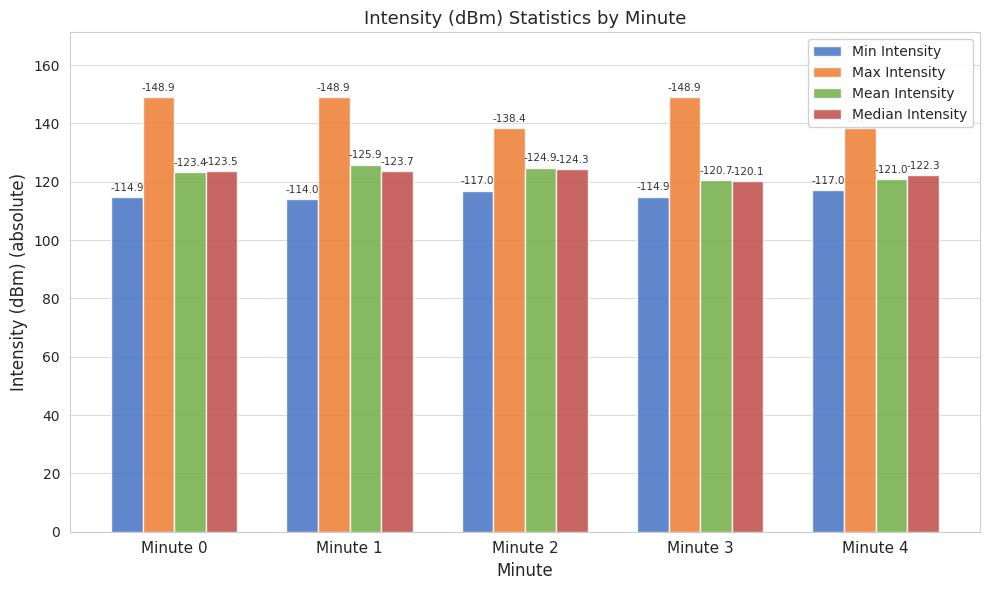

What are all the series names shown in the legend?

Min Intensity, Max Intensity, Mean Intensity, Median Intensity